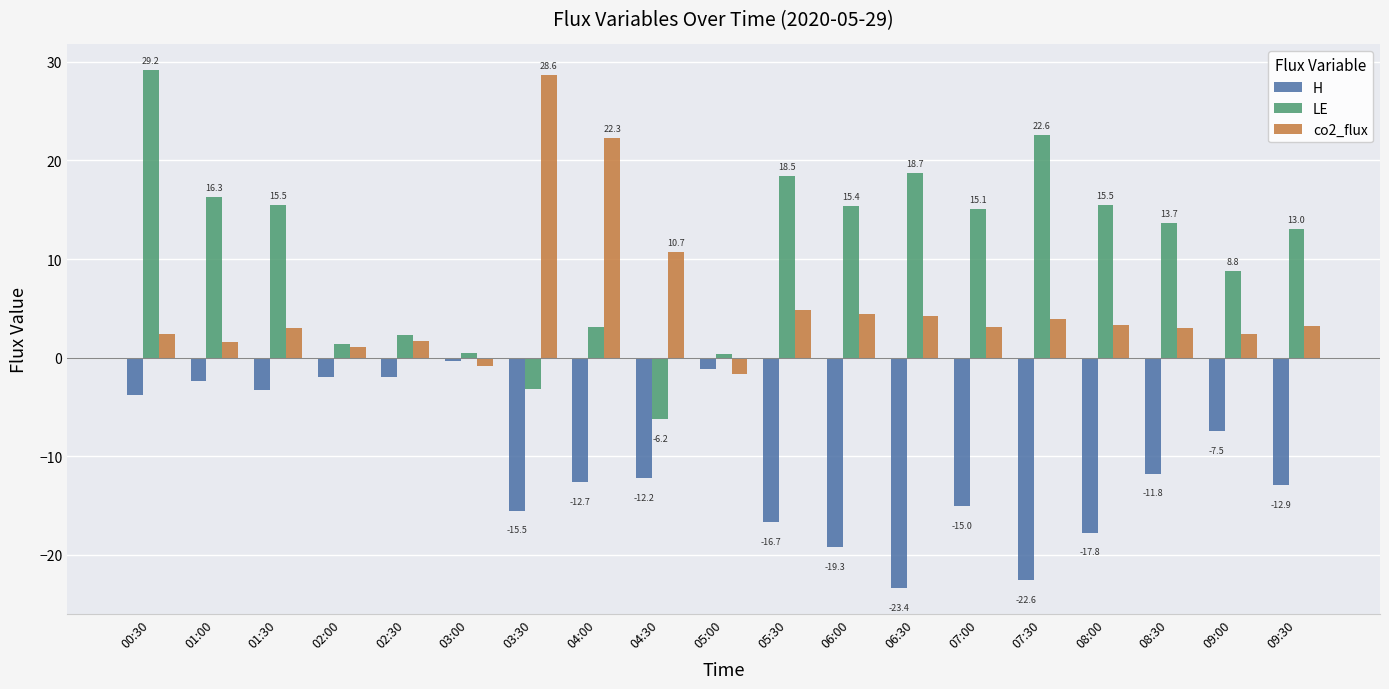

What is the difference between the co2_flux values at 06:00 and 01:30?

1.4